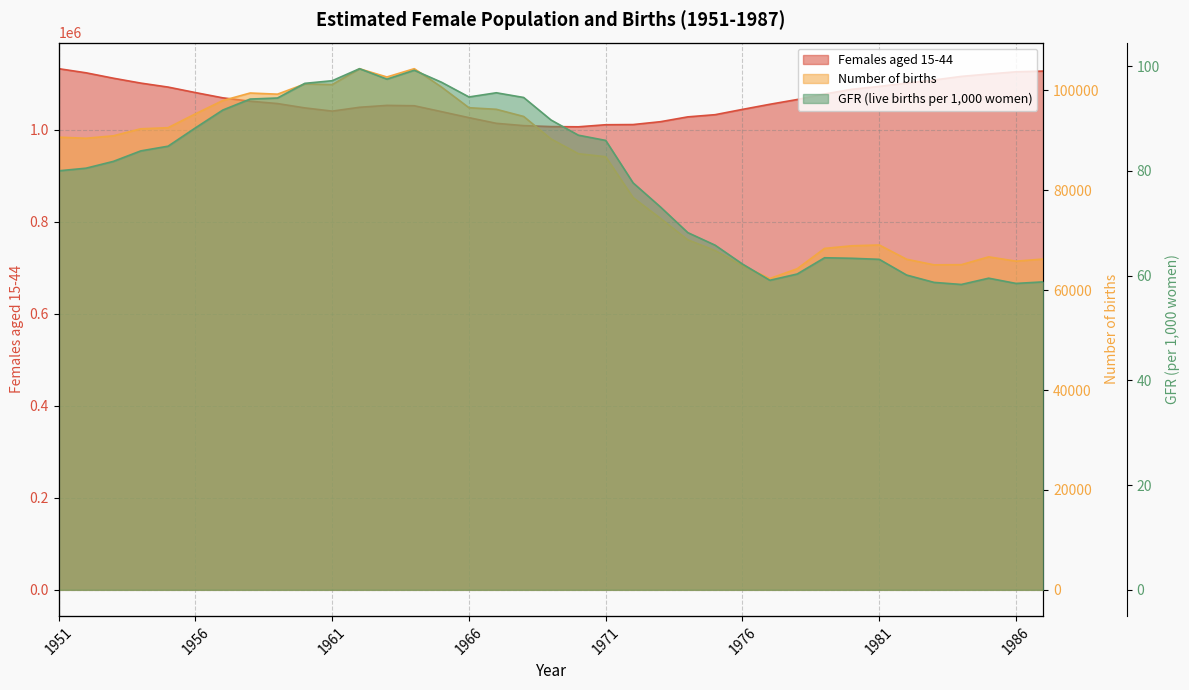

Which category has the lowest value across all series?

1984